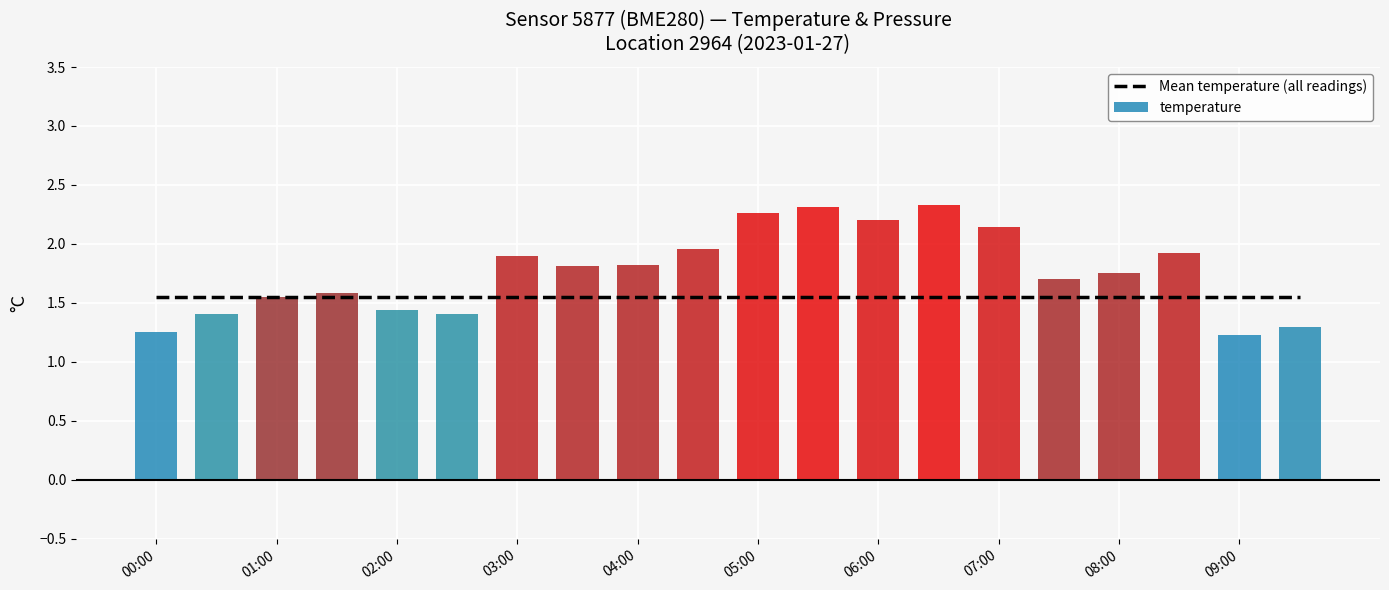

What are all the series names shown in the legend?

Mean temperature (all readings), temperature